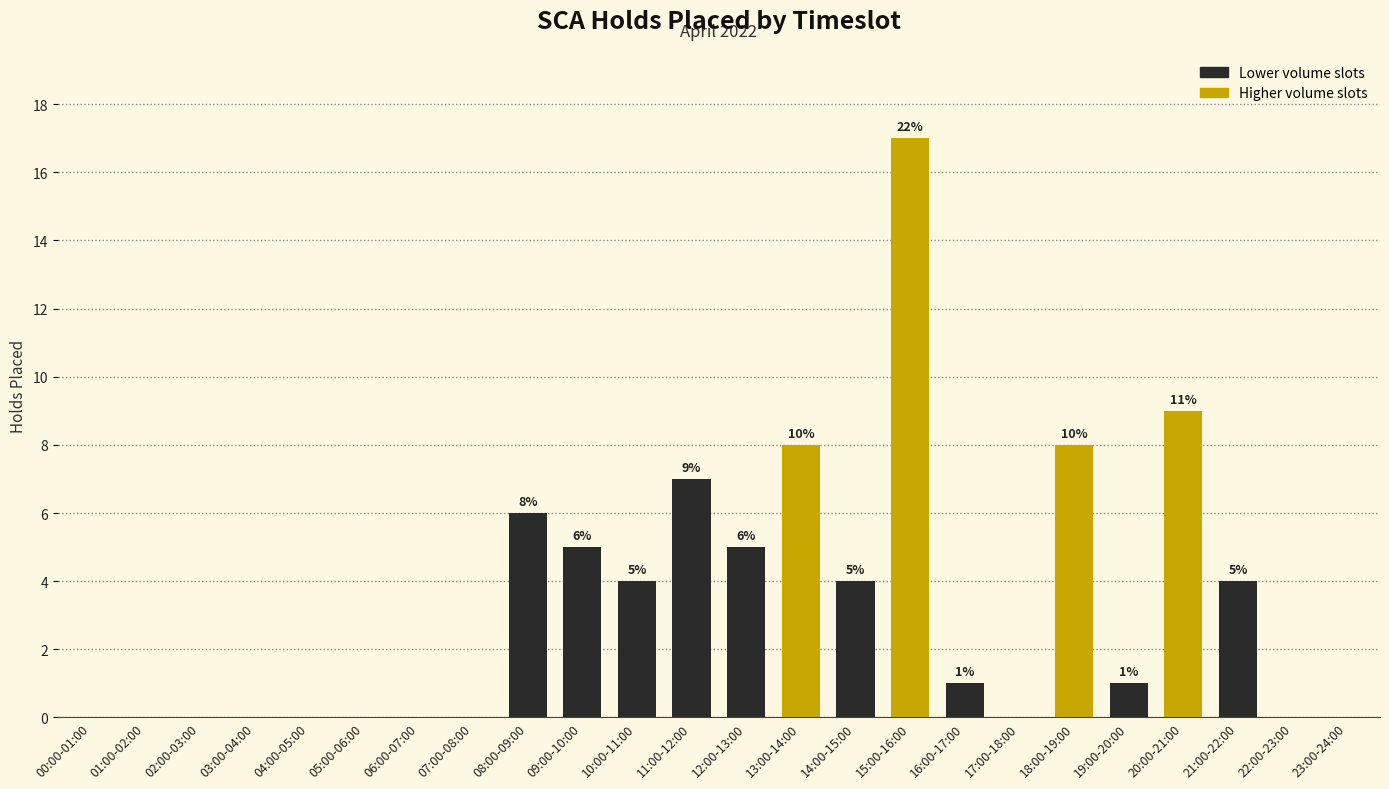

Approximately how many times larger is the value at 18:00-19:00 compared to 15:00-16:00?

0.5